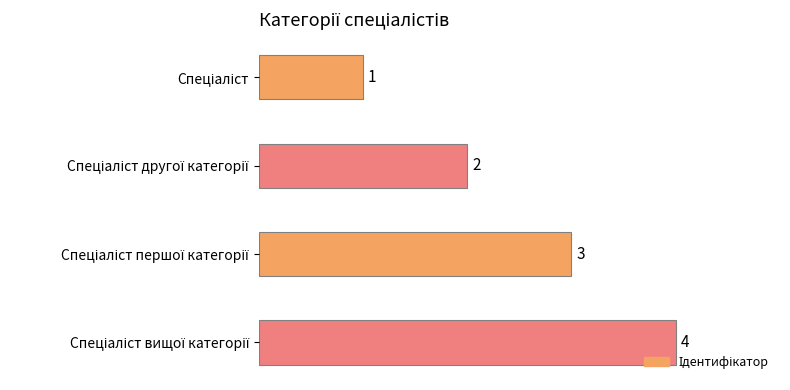

Count the values in the range 2 to 4.

3